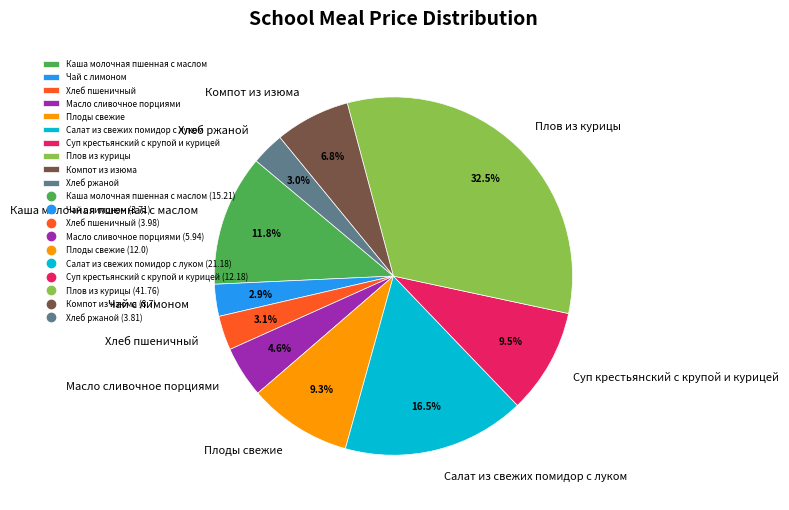

How many slices are in this pie chart?

10